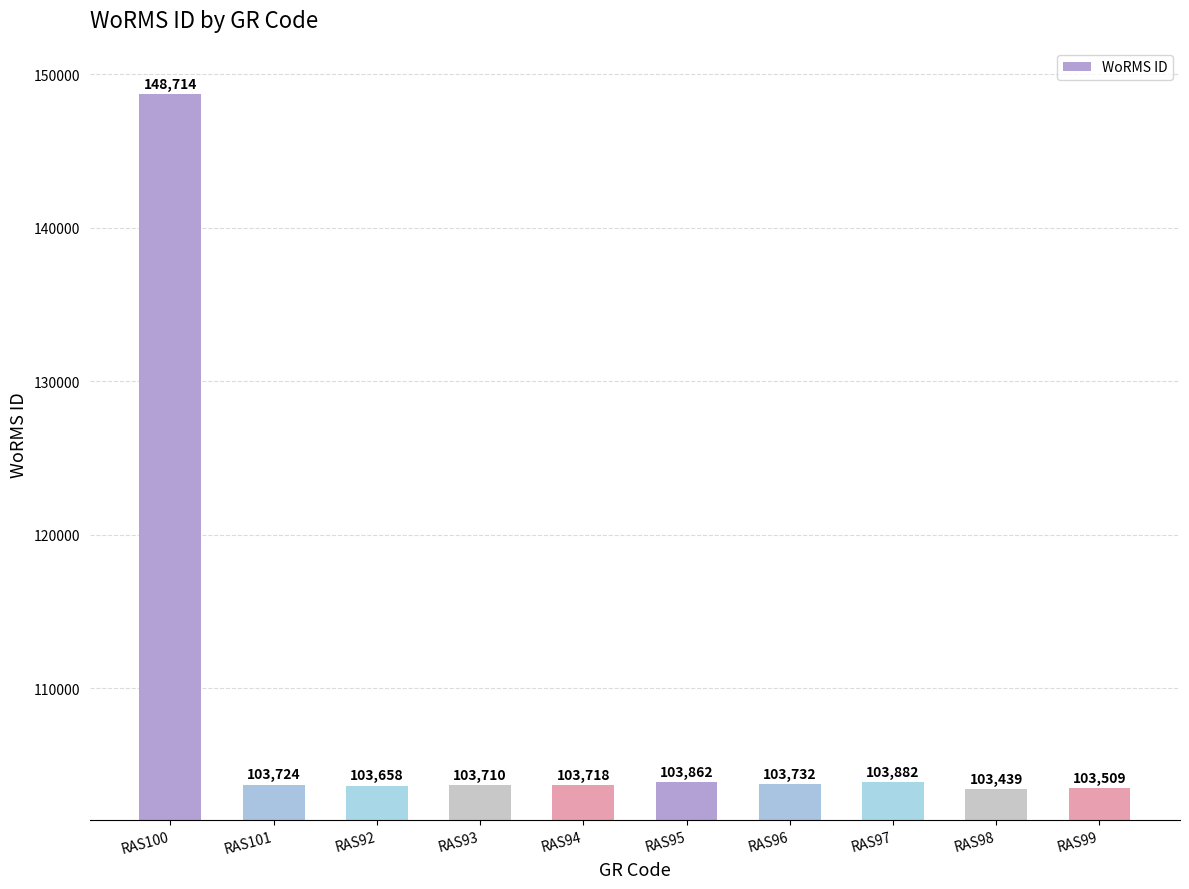

What is the ratio of the value at RAS96 to the value at RAS95?

1.0